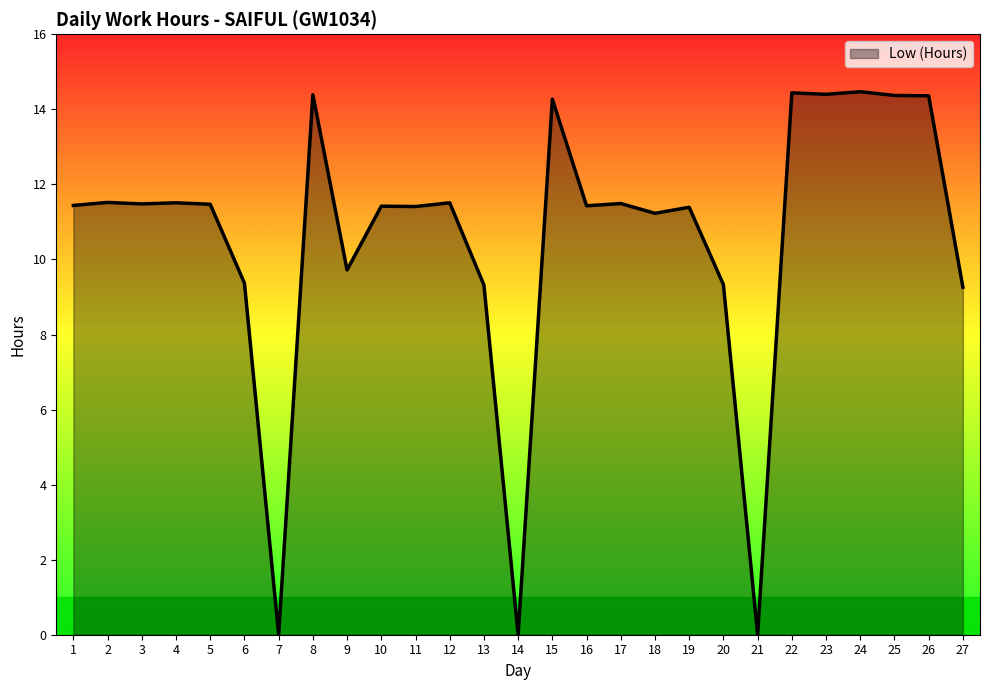

What is the maximum value shown in the chart?

14.5